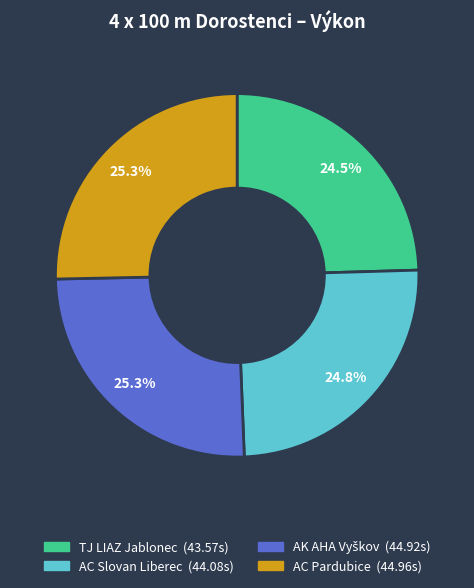

Is there a majority slice in this chart?

No